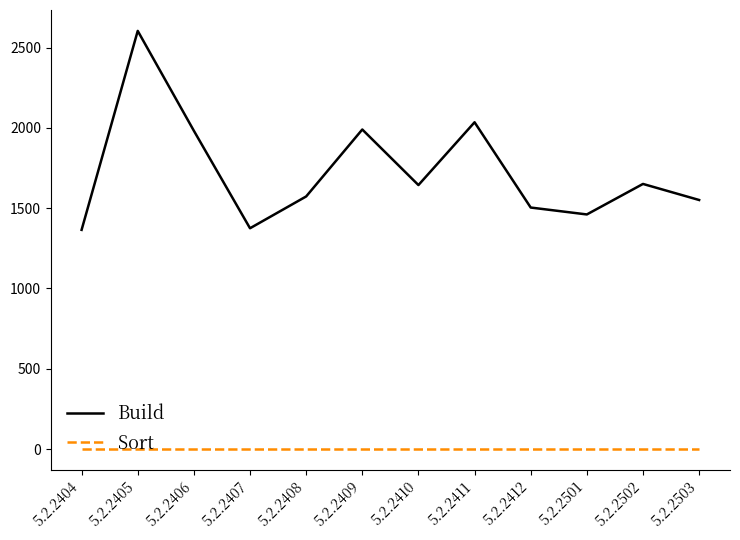

At which category is the sum across all series the highest?

5.2.2405